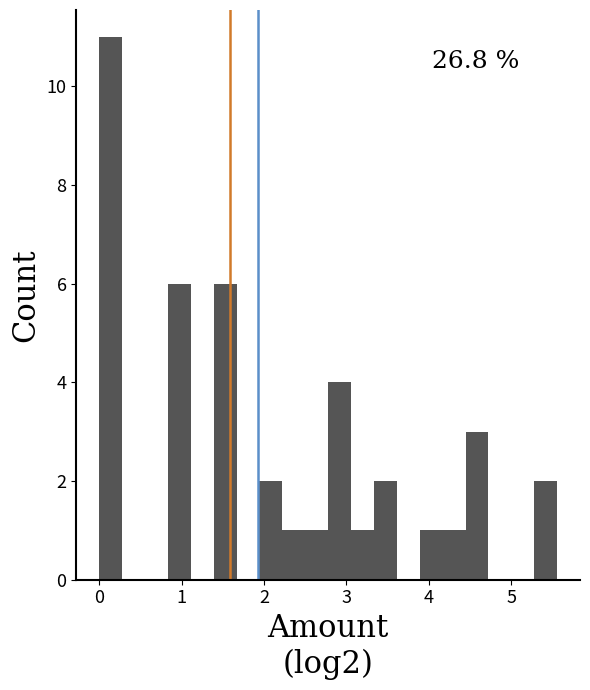

Around what value on the x-axis is the tallest bar? Give the approximate position of its centre, as read against the axis.

0.1